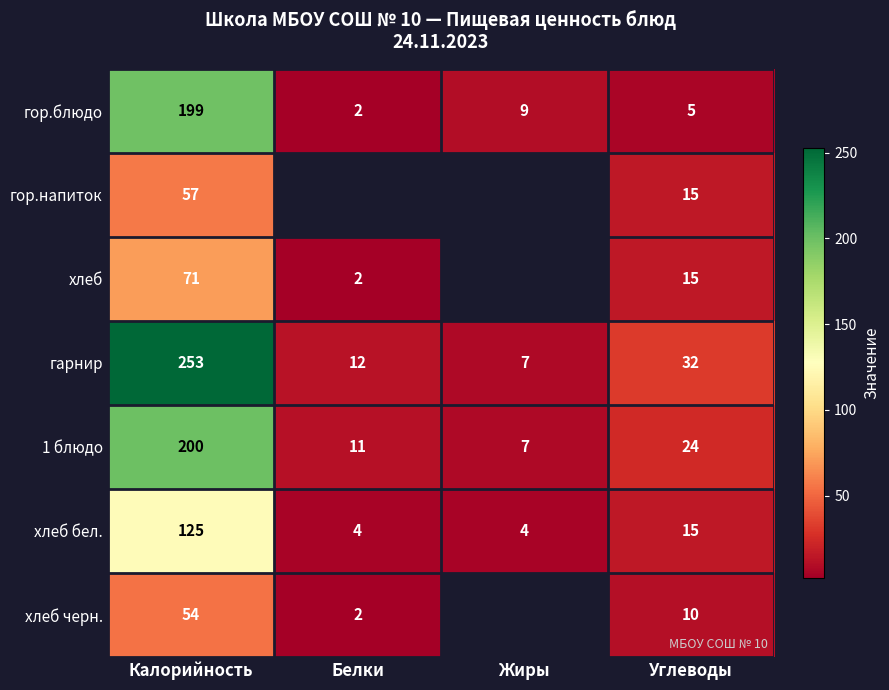

What is the spread (max minus min) of values at Калорийность?

199